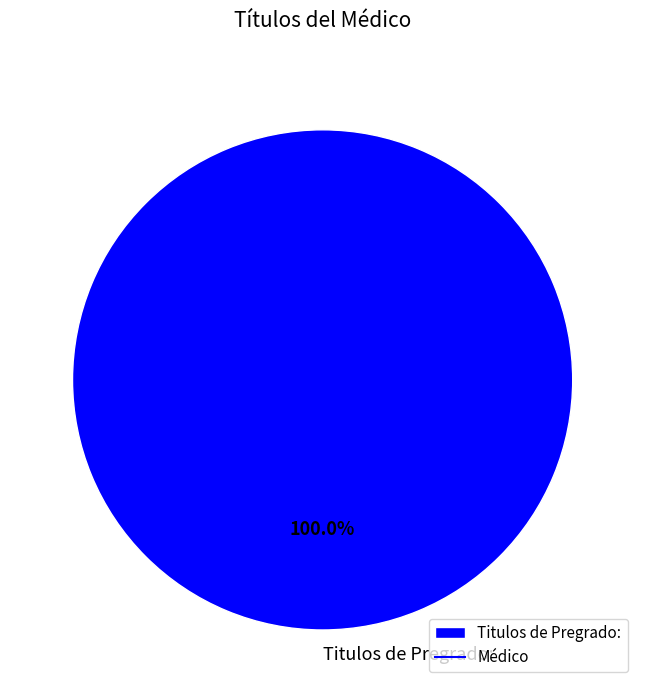

Is Titulos de Pregrado: the majority of the pie?

Yes